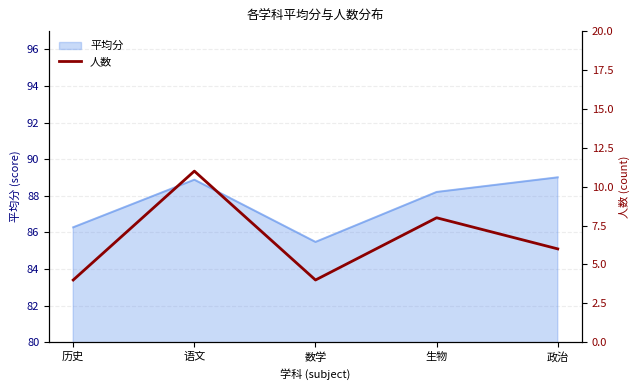

The chart shows a value of 4 at 数学. True or false?

True